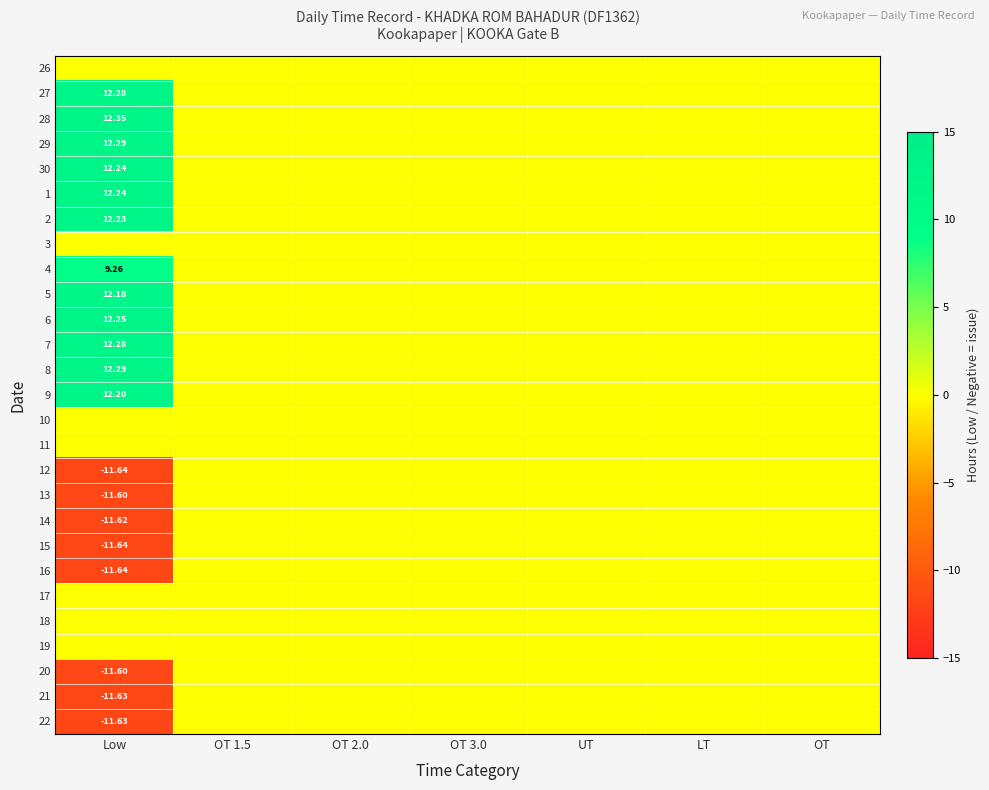

At how many categories does at least one series exceed 1?

1